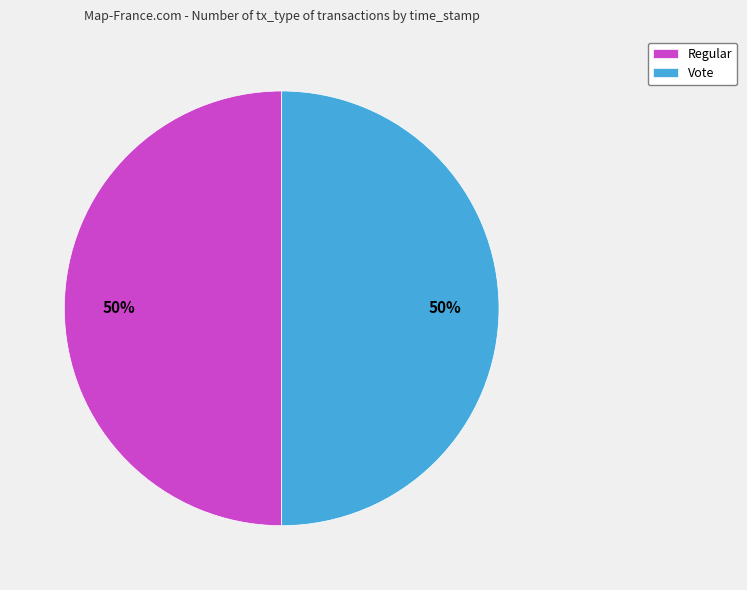

Approximately how many times larger is the value at Regular compared to Vote?

1.0